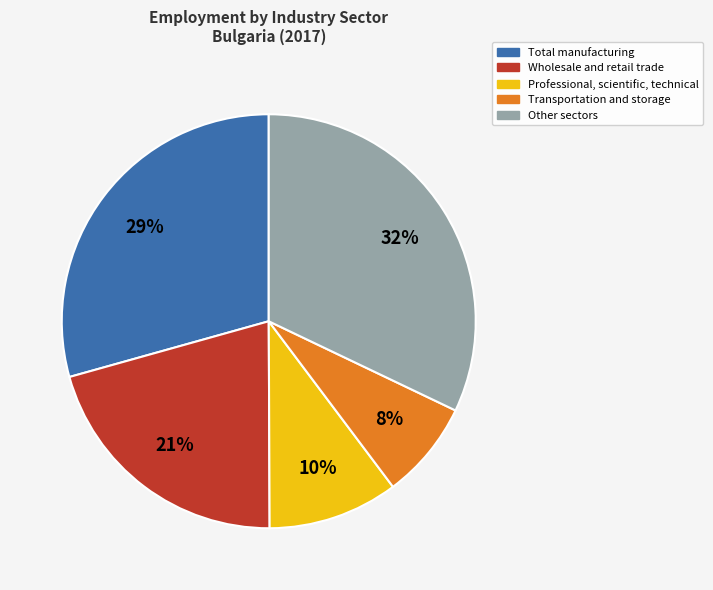

Does any single category account for the majority?

No